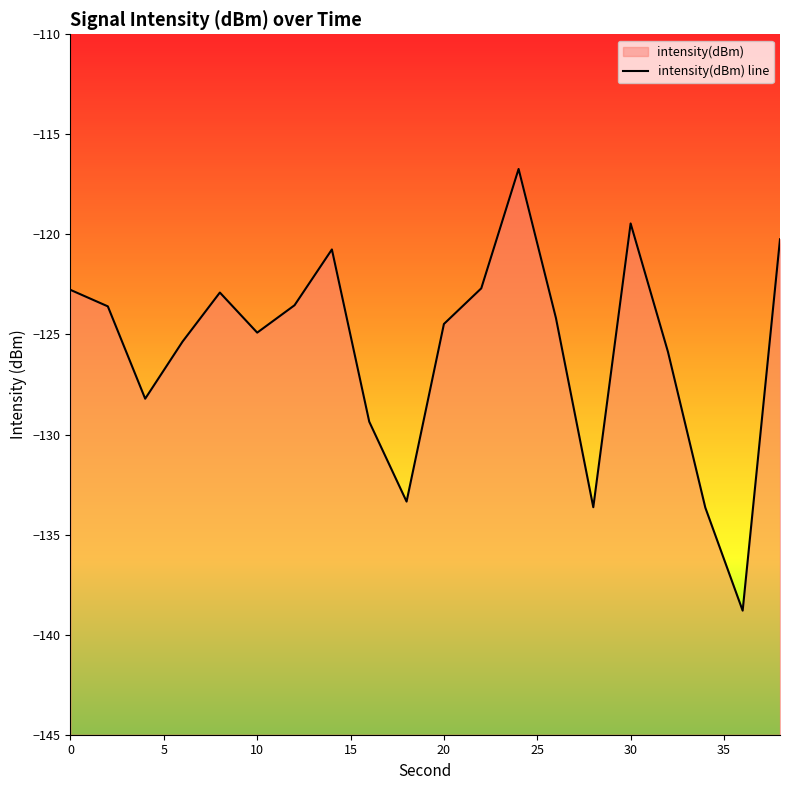

True or false: there are more than 1 points higher than both neighbors.

True